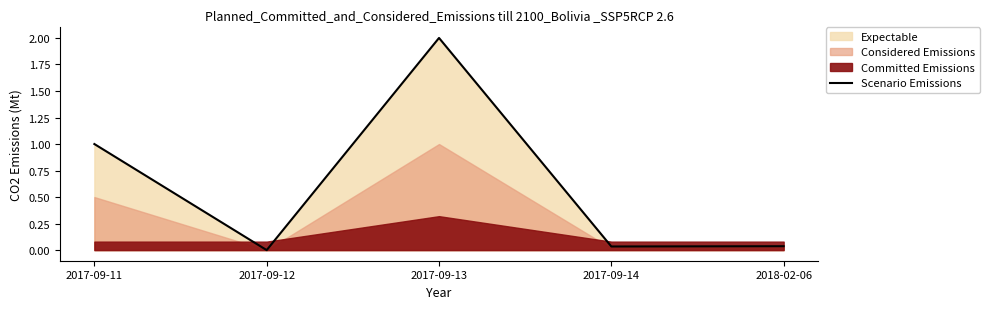

Count the number of values greater than 0.

4